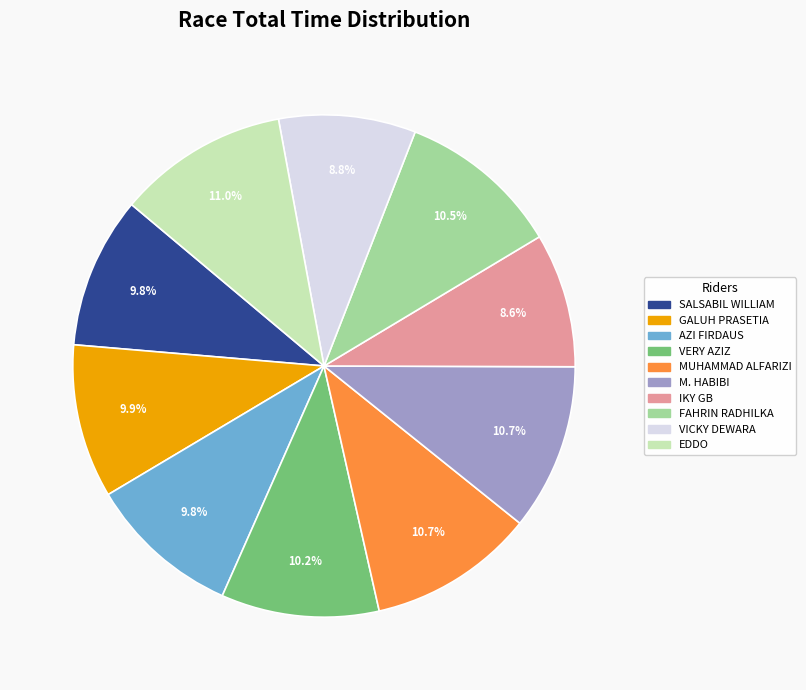

Which has a higher value, MUHAMMAD ALFARIZI or VERY AZIZ?

MUHAMMAD ALFARIZI